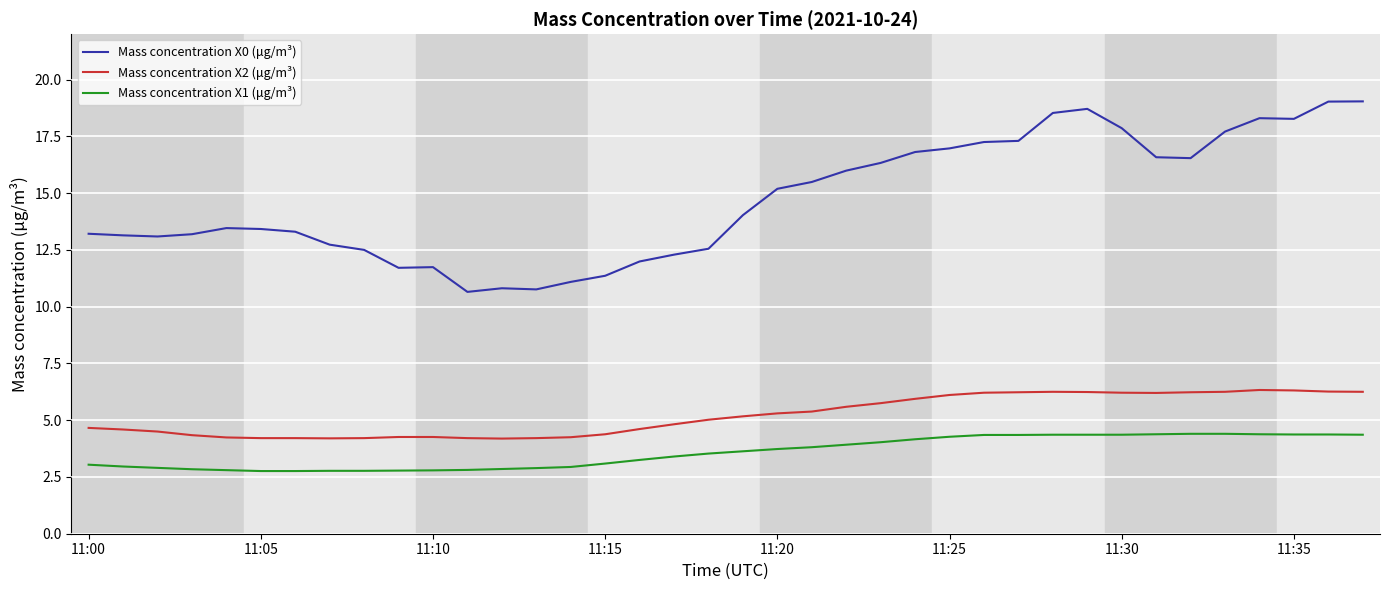

True or false: Mass concentration X1 (μg/m³) and Mass concentration X2 (μg/m³) intersect in this chart.

False